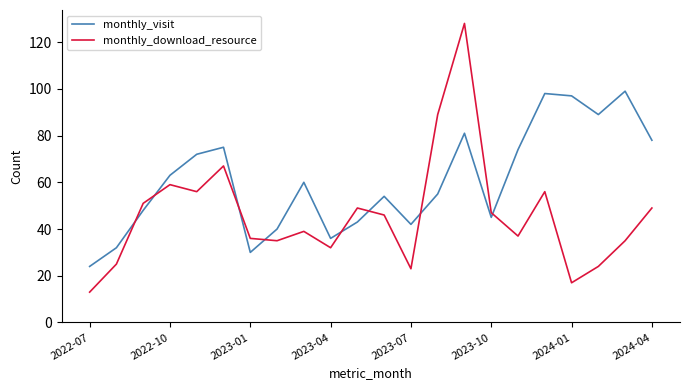

How many lines are shown in the chart?

2